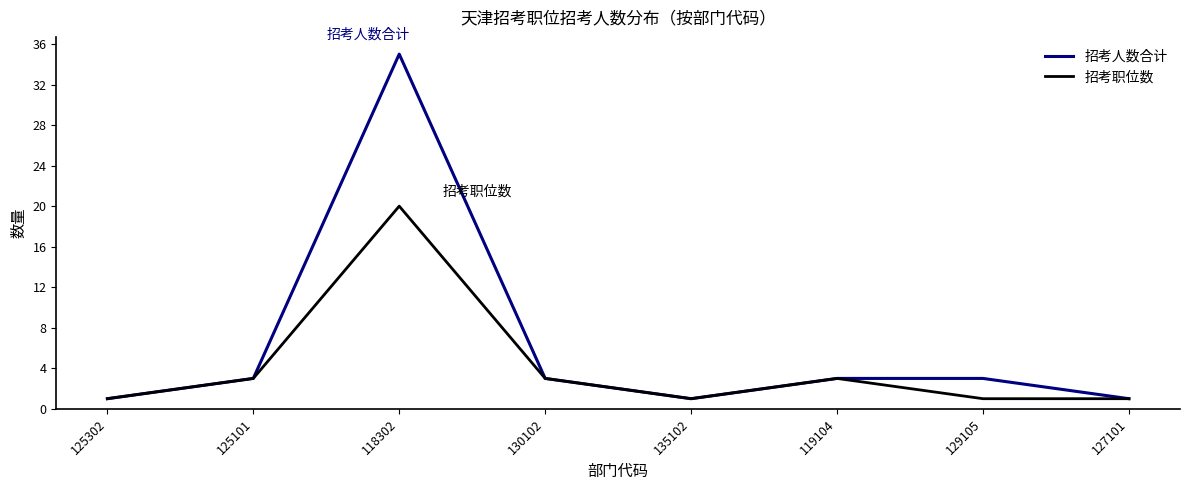

What is the average value of the 招考人数合计 series?

6